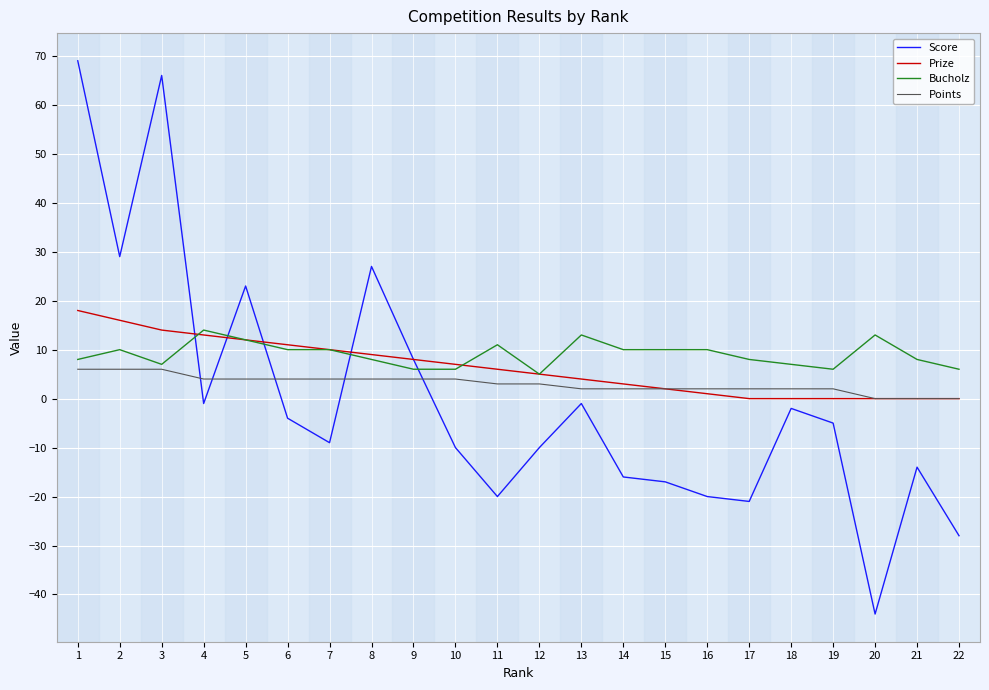

How many lines are shown in the chart?

4